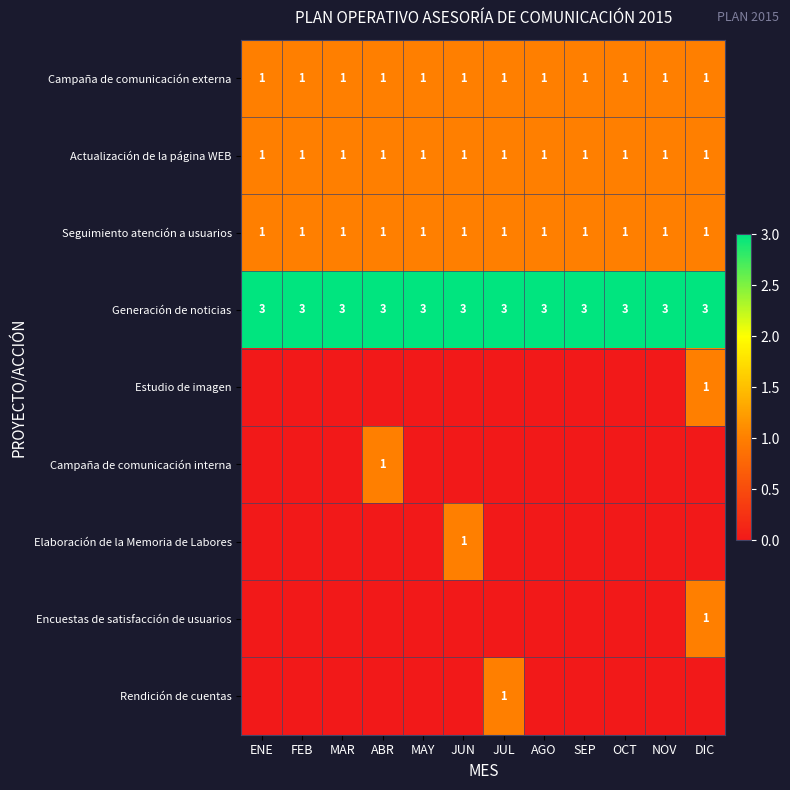

What is the total value across all series at ENE?

6